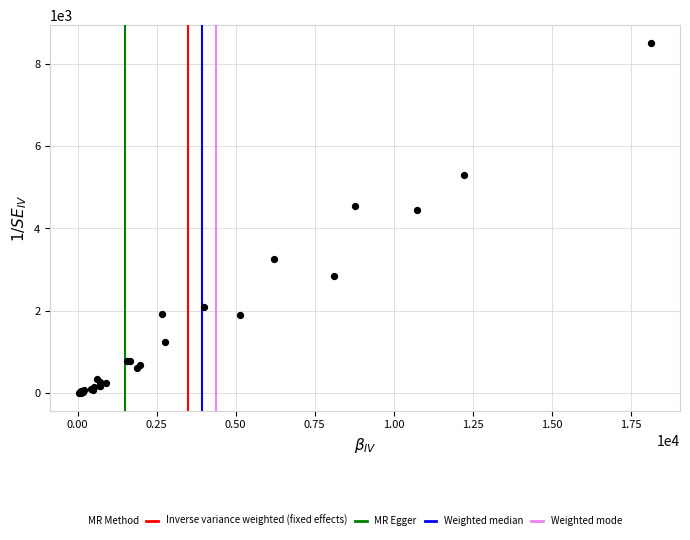

What Y value in the scatter plot is closest to 4259?

4442.7